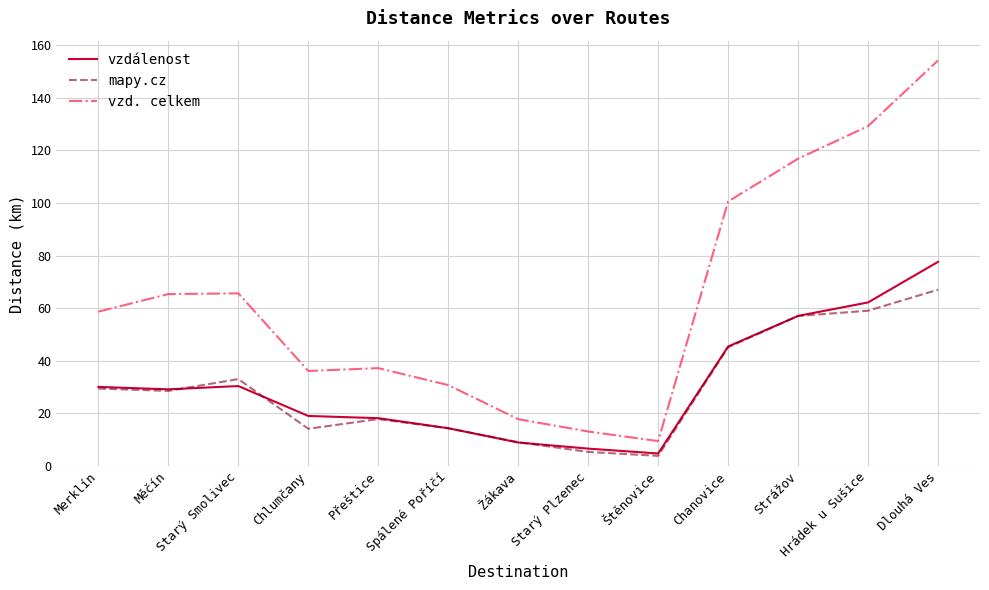

Which series has the largest range (max minus min)?

vzd. celkem